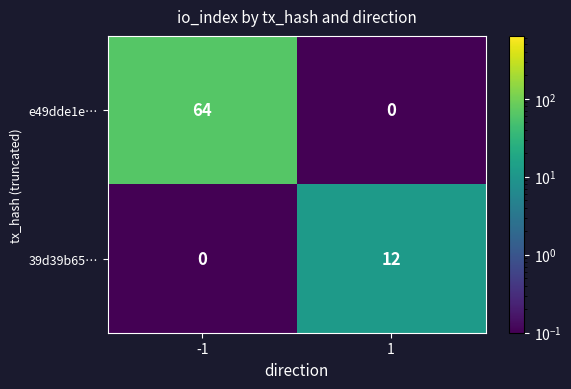

How many values in e49dde1e… are above zero?

1